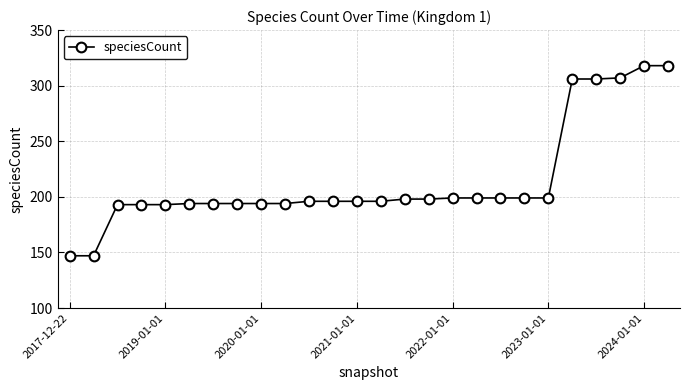

What is the average value?

214